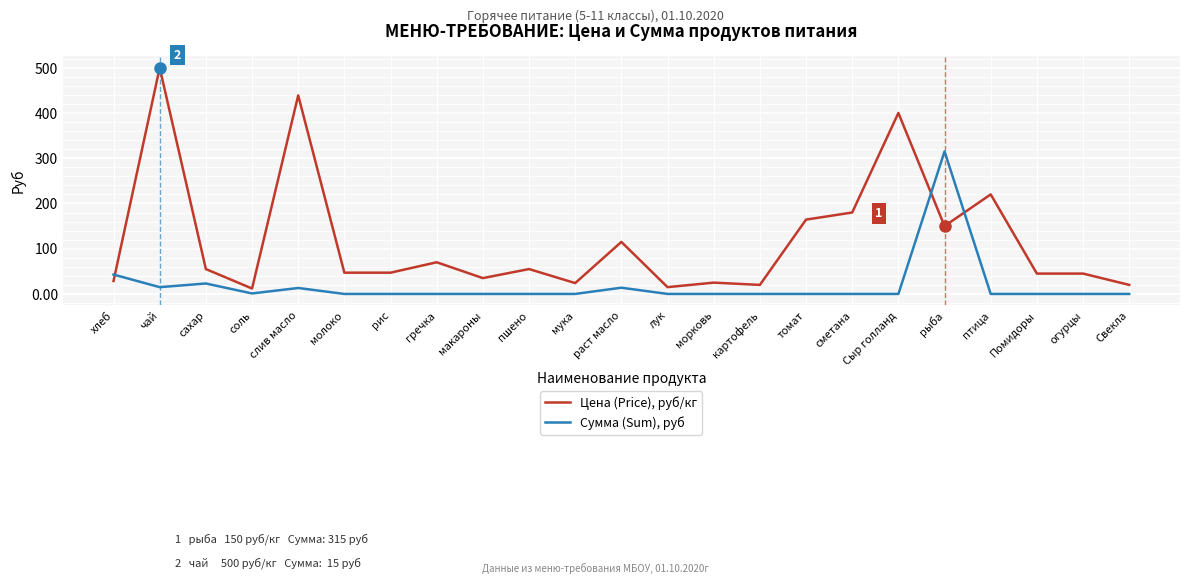

Which category has the highest value in the Сумма (Sum), руб series?

рыба